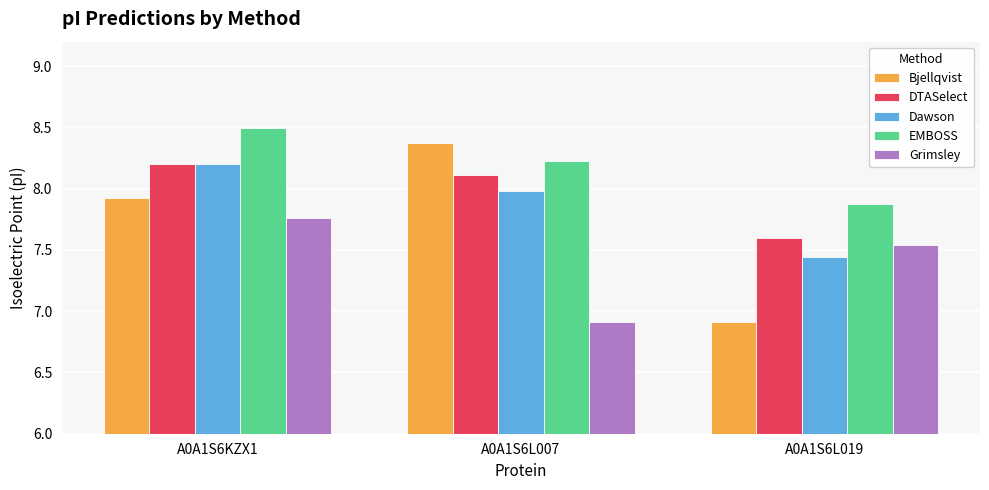

How many data points in Grimsley are above 7?

2